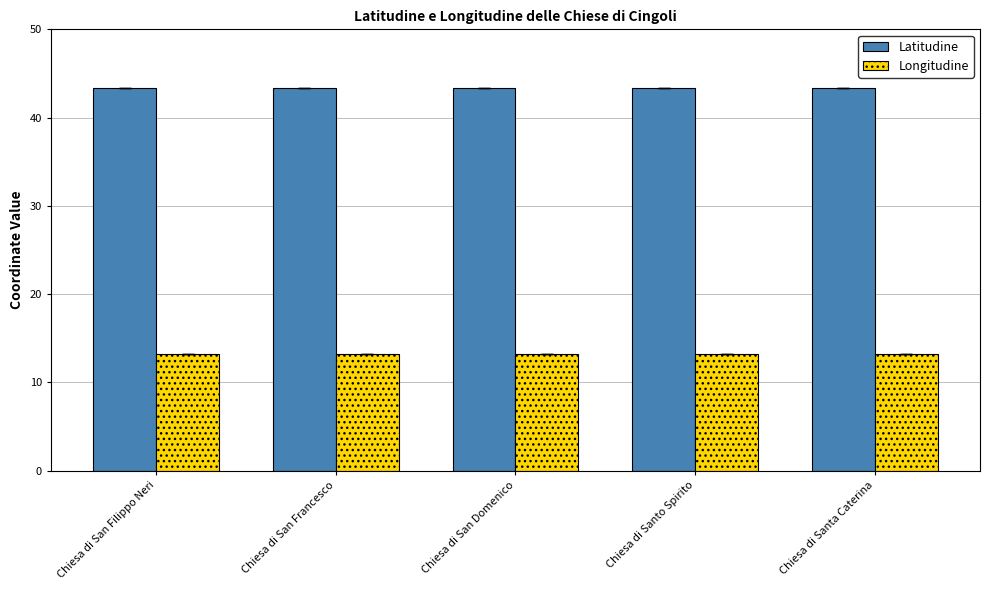

What is the sum of the Longitudine values at Chiesa di Santo Spirito and Chiesa di San Francesco?

26.4